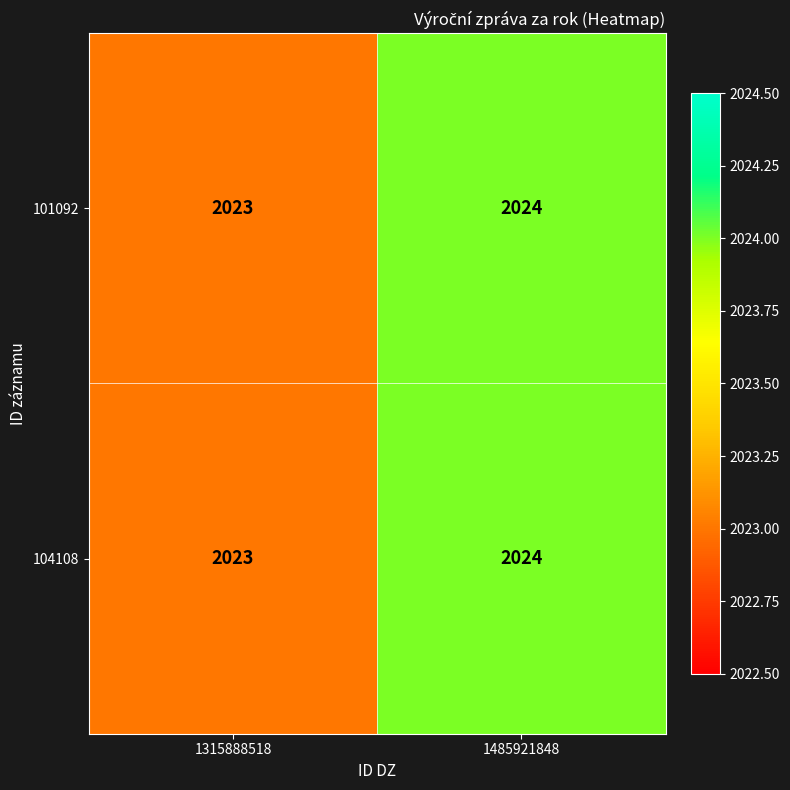

The value of 101092 at 1485921848 is 3386. True or false?

False